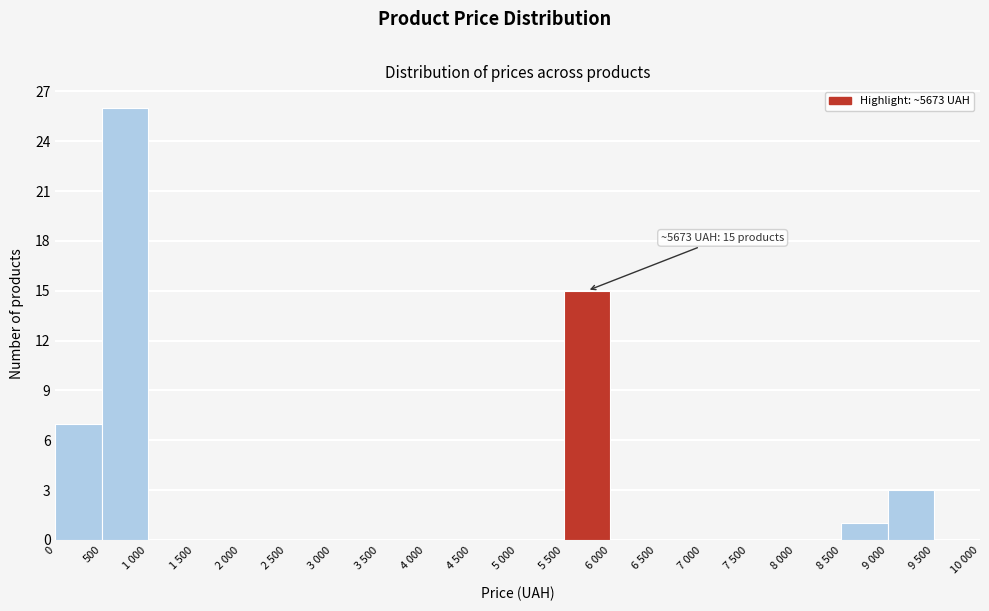

Reading right to left, transcribe all the data shown in this chart.

9 500=0	9 000=3	8 500=1	8 000=0	7 500=0	7 000=0	6 500=0	6 000=0	5 500=15	5 000=0	4 500=0	4 000=0	3 500=0	3 000=0	2 500=0	2 000=0	1 500=0	1 000=0	500=26	0=7